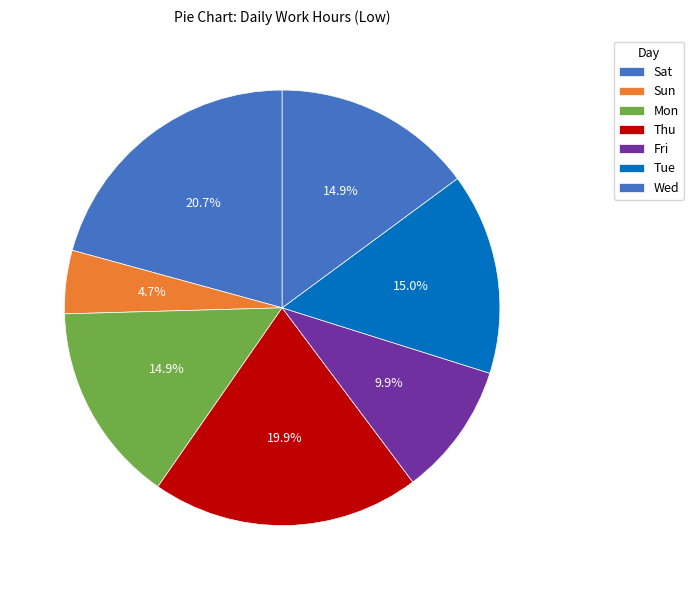

How many segments does this pie chart have?

7